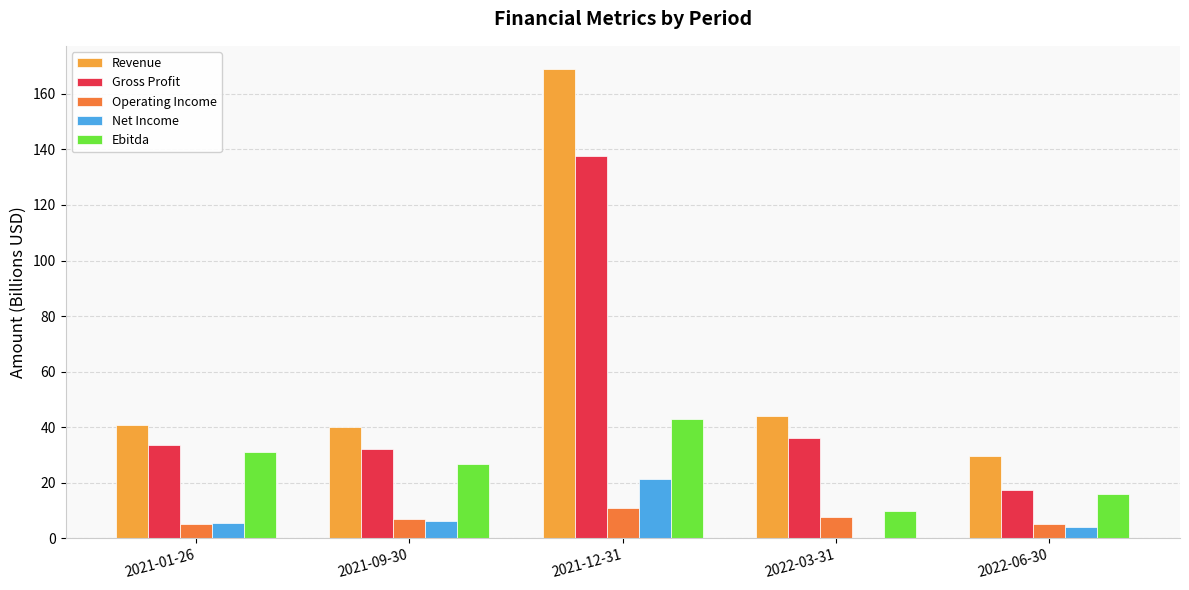

At which category does the chart reach its peak across all series?

2021-12-31